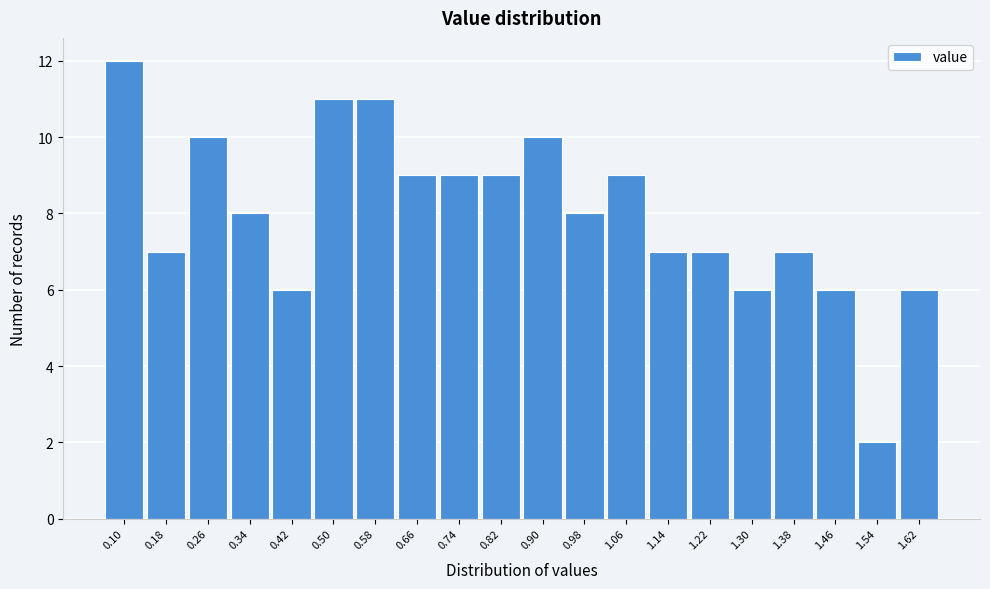

Reading left to right, what are all the values shown in this chart?

12	7	10	8	6	11	11	9	9	9	10	8	9	7	7	6	7	6	2	6